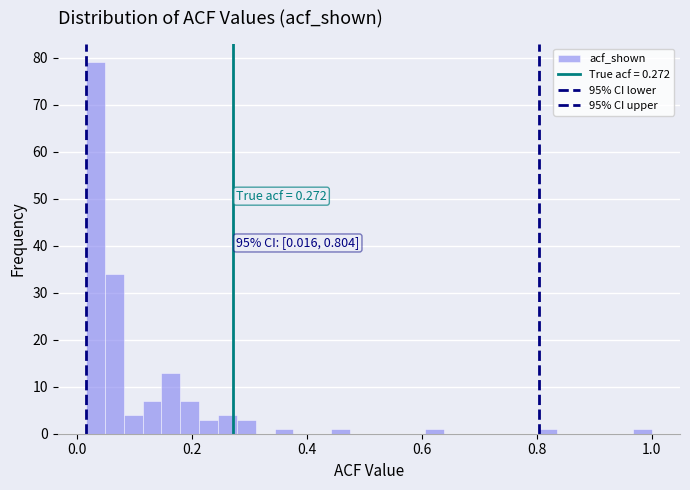

Read against the x-axis, roughly where is the centre of the tallest bar?

0.04